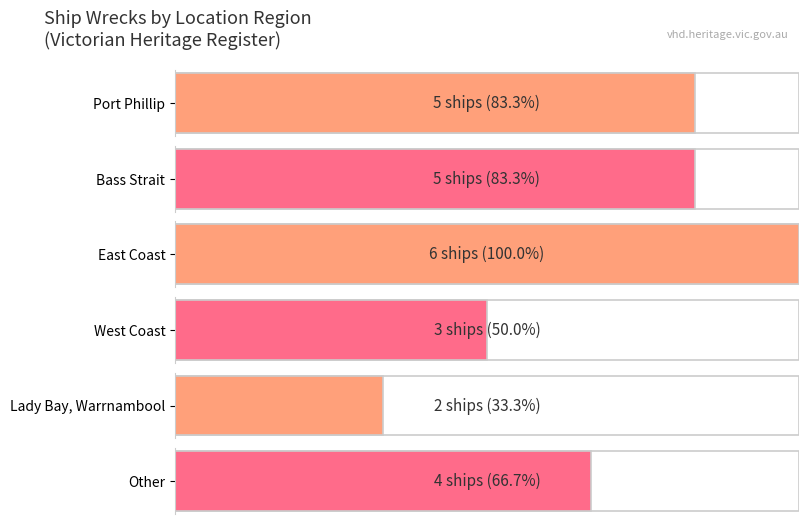

Reading left to right, what are all the values shown in this chart?

Port Phillip=5	Bass Strait=5	East Coast=6	West Coast=3	Lady Bay, Warrnambool=2	Other=4